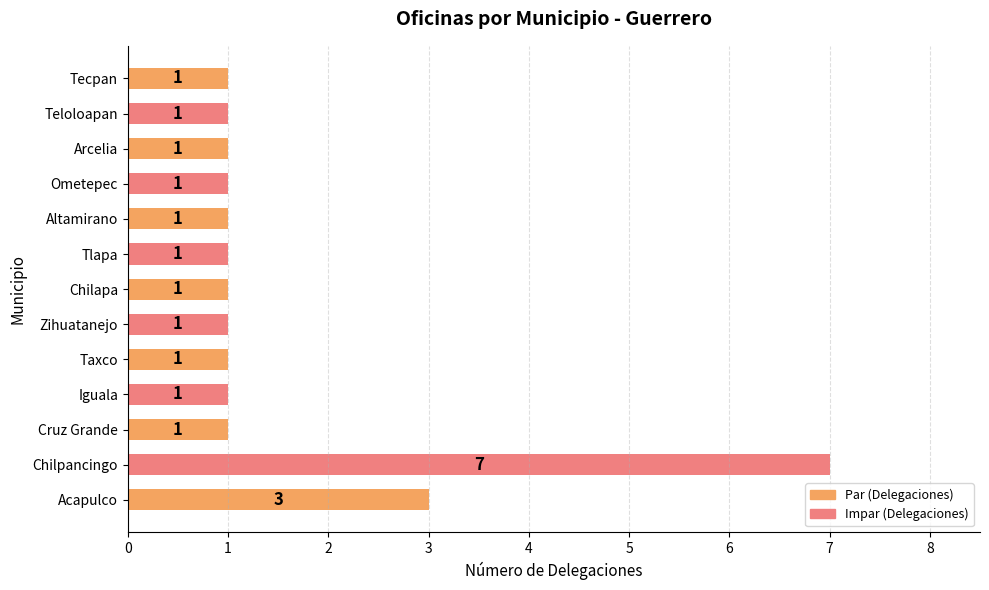

The chart shows a value of 2 at Acapulco. True or false?

False